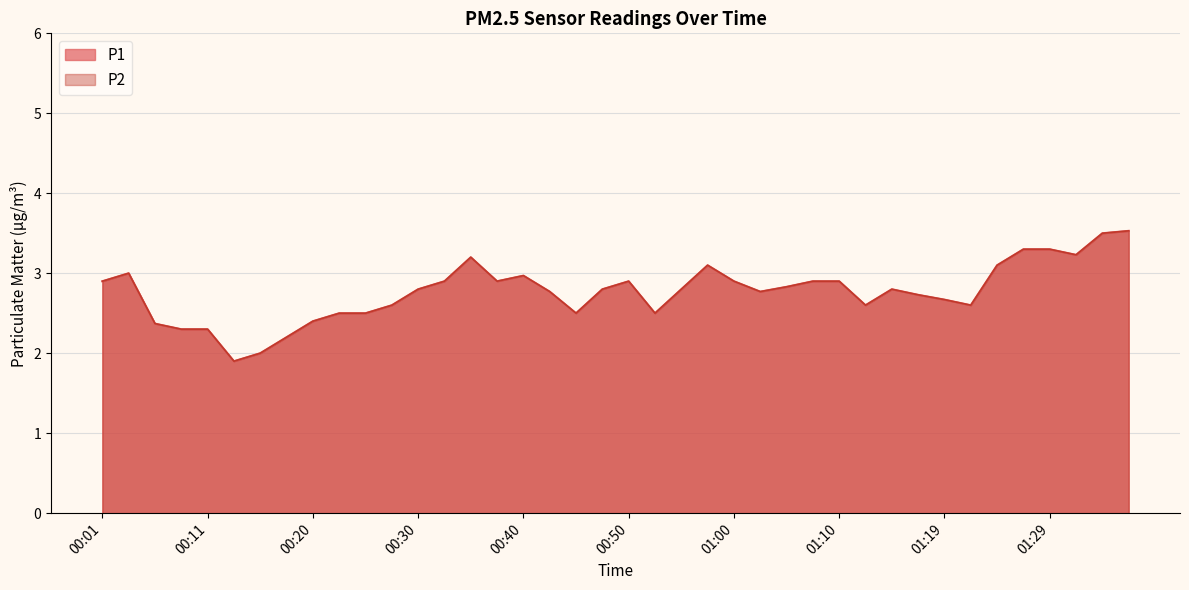

Reading right to left, transcribe all the data shown in this chart.

P1: 01:37=3.5	01:34=3.5	01:32=3.2	01:29=3.3	01:27=3.3	01:24=3.1	01:22=2.6	01:19=2.7	01:17=2.7	01:15=2.8	01:12=2.6	01:10=2.9	01:07=2.9	01:05=2.8	01:02=2.8	01:00=2.9	00:57=3.1	00:55=2.8	00:52=2.5	00:50=2.9	00:47=2.8	00:45=2.5	00:43=2.8	00:40=3.0	00:38=2.9	00:35=3.2	00:33=2.9	00:30=2.8	00:28=2.6	00:25=2.5	00:23=2.5	00:20=2.4	00:18=2.2	00:15=2.0	00:13=1.9	00:11=2.3	00:08=2.3	00:06=2.4	00:03=3.0	00:01=2.9
P2: 01:37=3.5	01:34=3.5	01:32=3.2	01:29=3.3	01:27=3.3	01:24=3.1	01:22=2.6	01:19=2.7	01:17=2.7	01:15=2.8	01:12=2.6	01:10=2.9	01:07=2.9	01:05=2.8	01:02=2.8	01:00=2.9	00:57=3.1	00:55=2.8	00:52=2.5	00:50=2.9	00:47=2.8	00:45=2.5	00:43=2.8	00:40=3.0	00:38=2.9	00:35=3.2	00:33=2.9	00:30=2.8	00:28=2.6	00:25=2.5	00:23=2.5	00:20=2.4	00:18=2.2	00:15=2.0	00:13=1.9	00:11=2.3	00:08=2.3	00:06=2.4	00:03=3.0	00:01=2.9